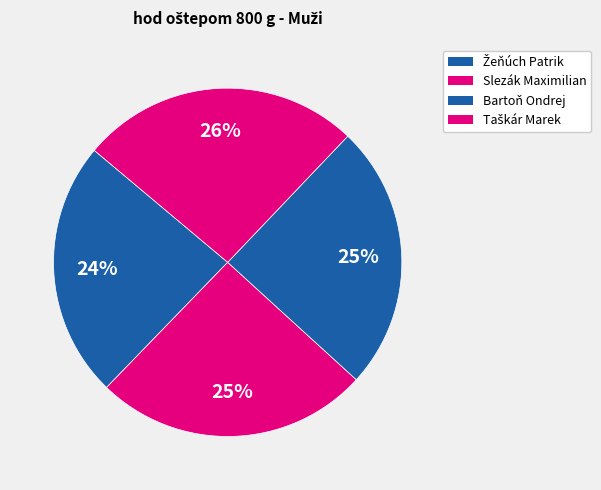

To the nearest percent, what is the difference between the Slezák Maximilian and Žeňúch Patrik slice percentages?

2%